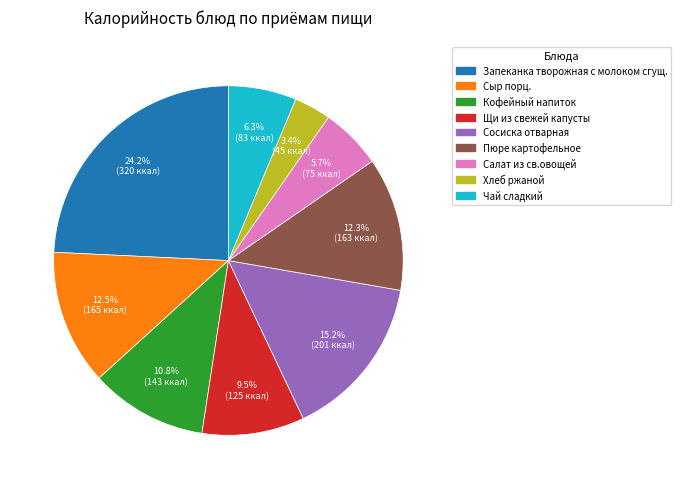

Is there any slice that represents more than half of the pie?

No